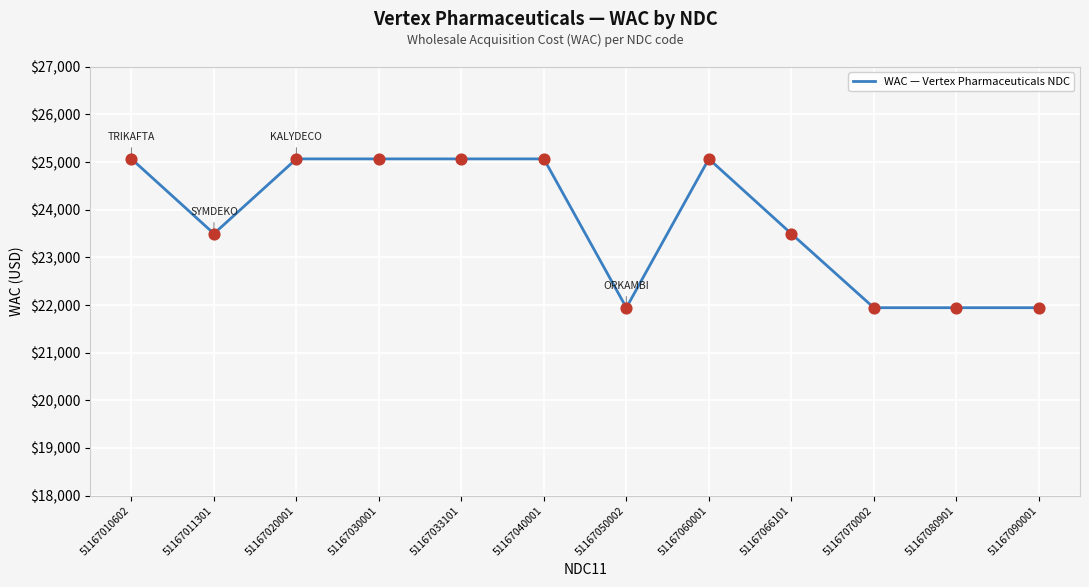

Between 51167011301 and 51167030001, which is larger?

51167030001